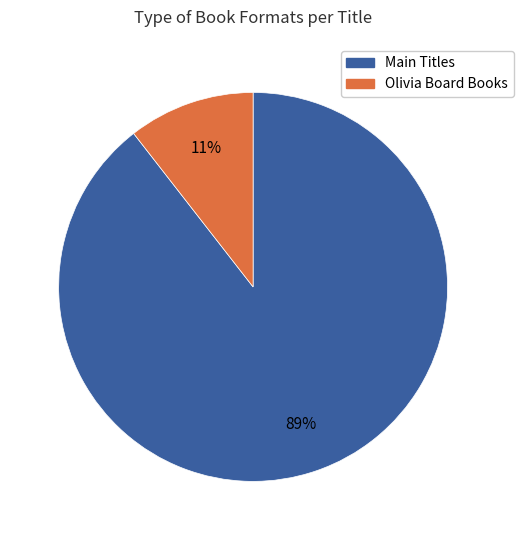

Is there a majority slice in this chart?

Yes